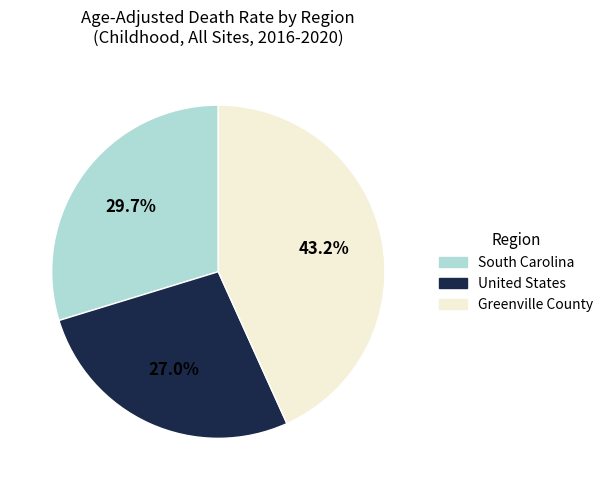

True or false: South Carolina accounts for 30% of the total.

True